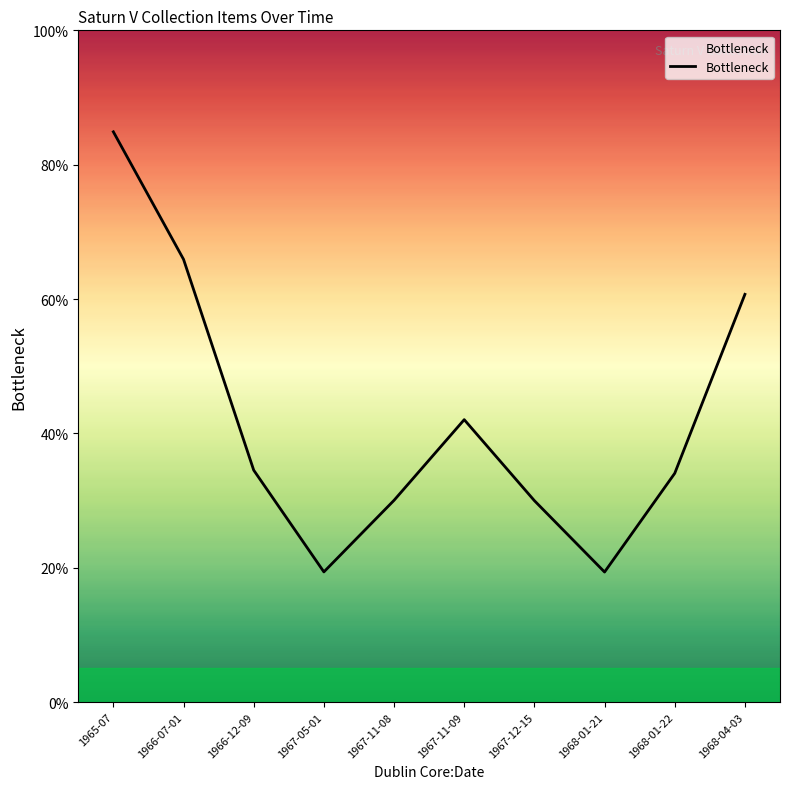

Reading left to right, transcribe all the data shown in this chart.

84.9	65.9	34.5	19.4	30.0	42.0	30.0	19.4	34.1	60.7